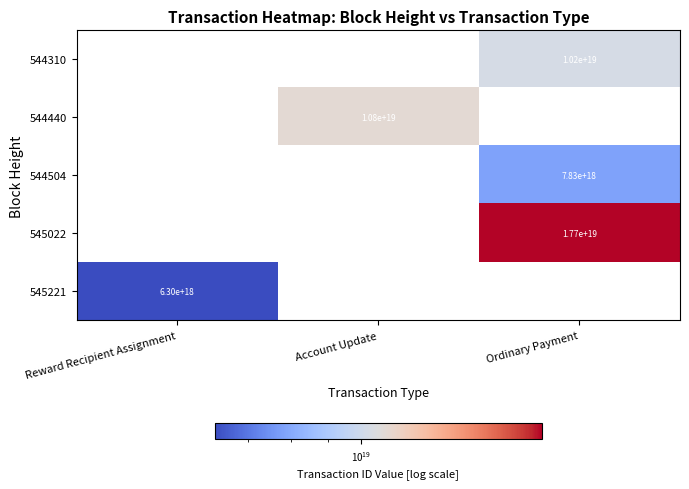

Is the value of 545221 at Reward Recipient Assignment greater than the value of 545022 at Ordinary Payment?

No